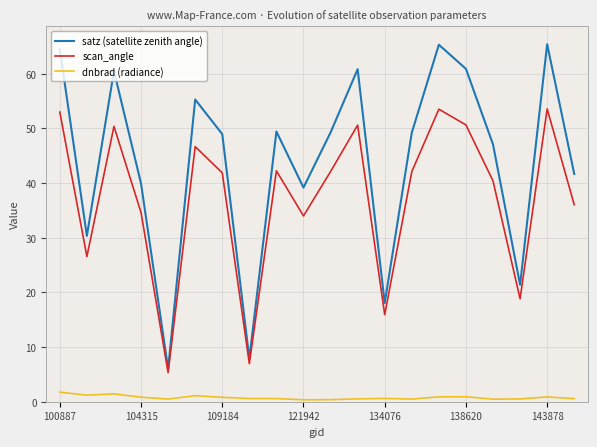

Which series has the largest total across all categories?

satz (satellite zenith angle)